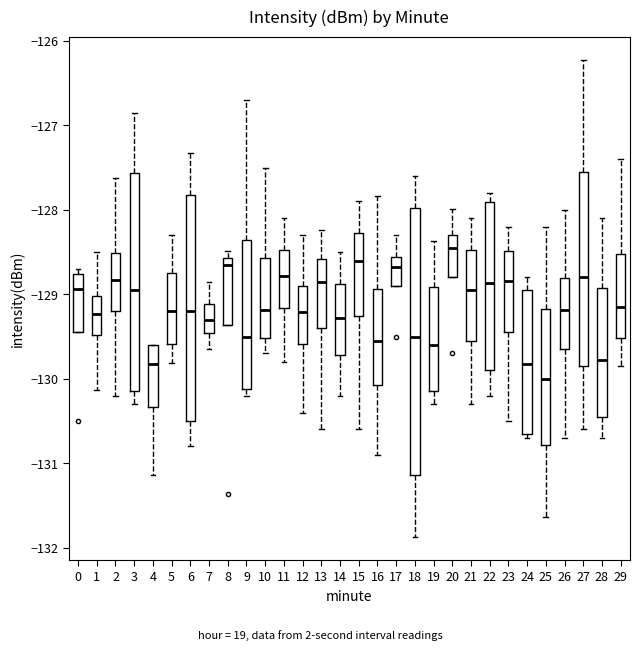

Reading left to right, read every box against the y-axis: the position of its median line, the range the box covers, and the ends of its whiskers. The values are not printed on the chart, so give them approximately, as read against the axis.

0: median -128.9, box -129.4 to -128.8, whiskers -129.4 to -128.7
1: median -129.2, box -129.5 to -129.0, whiskers -130.1 to -128.5
2: median -128.8, box -129.2 to -128.5, whiskers -130.2 to -127.6
3: median -128.9, box -130.1 to -127.6, whiskers -130.3 to -126.8
4: median -129.8, box -130.3 to -129.6, whiskers -131.1 to -129.6
5: median -129.2, box -129.6 to -128.7, whiskers -129.8 to -128.3
6: median -129.2, box -130.5 to -127.8, whiskers -130.8 to -127.3
7: median -129.3, box -129.5 to -129.1, whiskers -129.6 to -128.8
8: median -128.6 (just below the box's upper edge), box -129.4 to -128.6, whiskers -129.4 to -128.5
9: median -129.5, box -130.1 to -128.4, whiskers -130.2 to -126.7
10: median -129.2, box -129.5 to -128.6, whiskers -129.7 to -127.5
11: median -128.8, box -129.2 to -128.5, whiskers -129.8 to -128.1
12: median -129.2, box -129.6 to -128.9, whiskers -130.4 to -128.3
13: median -128.8, box -129.4 to -128.6, whiskers -130.6 to -128.2
14: median -129.3, box -129.7 to -128.9, whiskers -130.2 to -128.5
15: median -128.6, box -129.3 to -128.3, whiskers -130.6 to -127.9
16: median -129.5, box -130.1 to -128.9, whiskers -130.9 to -127.8
17: median -128.7, box -128.9 to -128.6, whiskers -128.9 to -128.3
18: median -129.5, box -131.1 to -128.0, whiskers -131.9 to -127.6
19: median -129.6, box -130.1 to -128.9, whiskers -130.3 to -128.4
20: median -128.4, box -128.8 to -128.3, whiskers -128.8 to -128.0
21: median -128.9, box -129.5 to -128.5, whiskers -130.3 to -128.1
22: median -128.9, box -129.9 to -127.9, whiskers -130.2 to -127.8
23: median -128.8, box -129.4 to -128.5, whiskers -130.5 to -128.2
24: median -129.8, box -130.7 to -128.9, whiskers -130.7 (just below the box's lower edge) to -128.8
25: median -130.0, box -130.8 to -129.2, whiskers -131.6 to -128.2
26: median -129.2, box -129.6 to -128.8, whiskers -130.7 to -128.0
27: median -128.8, box -129.8 to -127.6, whiskers -130.6 to -126.2
28: median -129.8, box -130.4 to -128.9, whiskers -130.7 to -128.1
29: median -129.1, box -129.5 to -128.5, whiskers -129.8 to -127.4